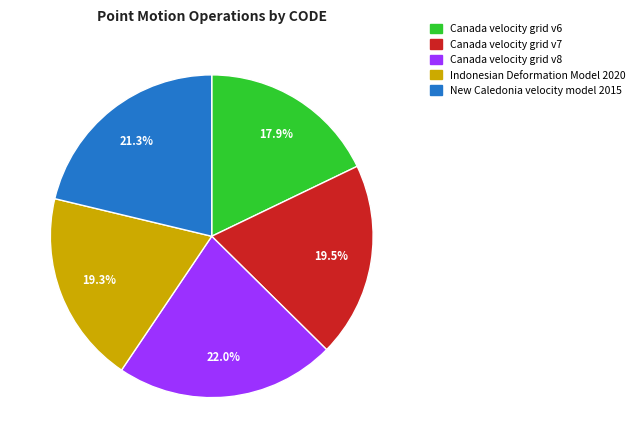

What is the largest slice in the pie chart?

Canada velocity grid v8